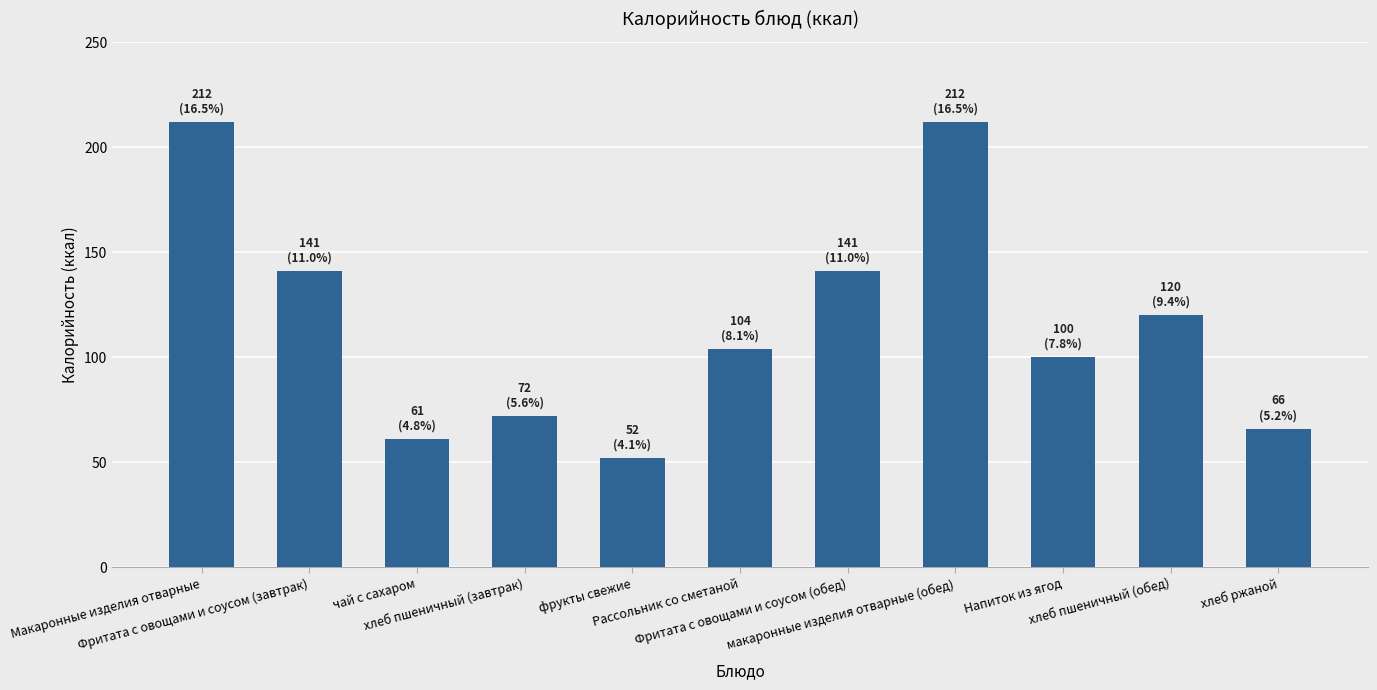

What is the minimum value shown in the chart?

52